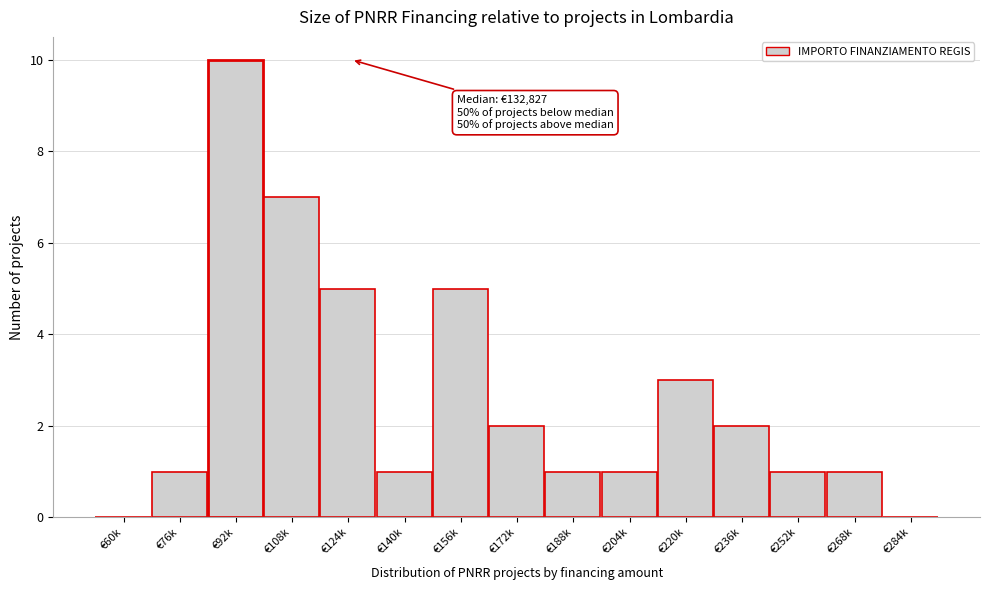

Reading left to right, extract all data points from this chart.

€60k=0	€76k=1	€92k=10	€108k=7	€124k=5	€140k=1	€156k=5	€172k=2	€188k=1	€204k=1	€220k=3	€236k=2	€252k=1	€268k=1	€284k=0